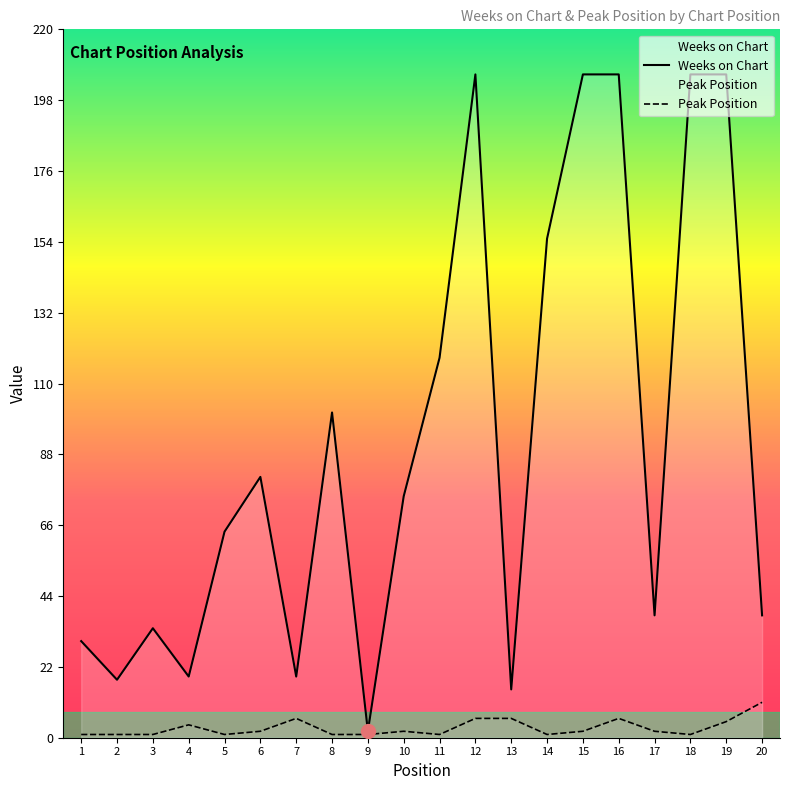

At which label is Peak Position closest to 6?

7